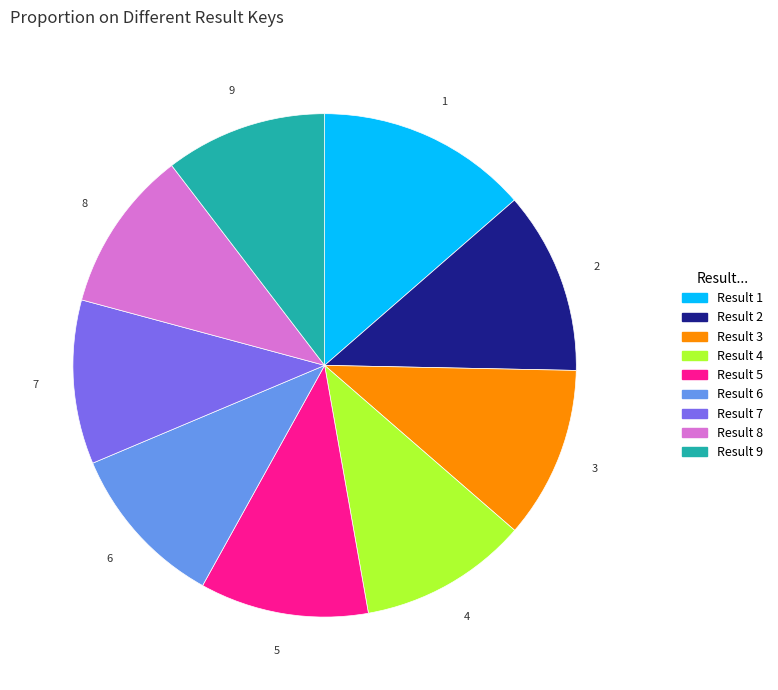

Do 7 and 9 together represent more than half of the pie?

No